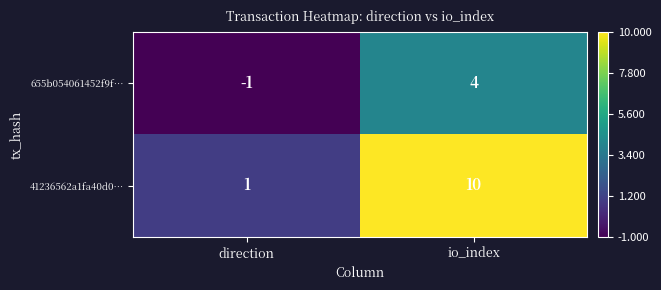

What is the smallest value displayed?

-1